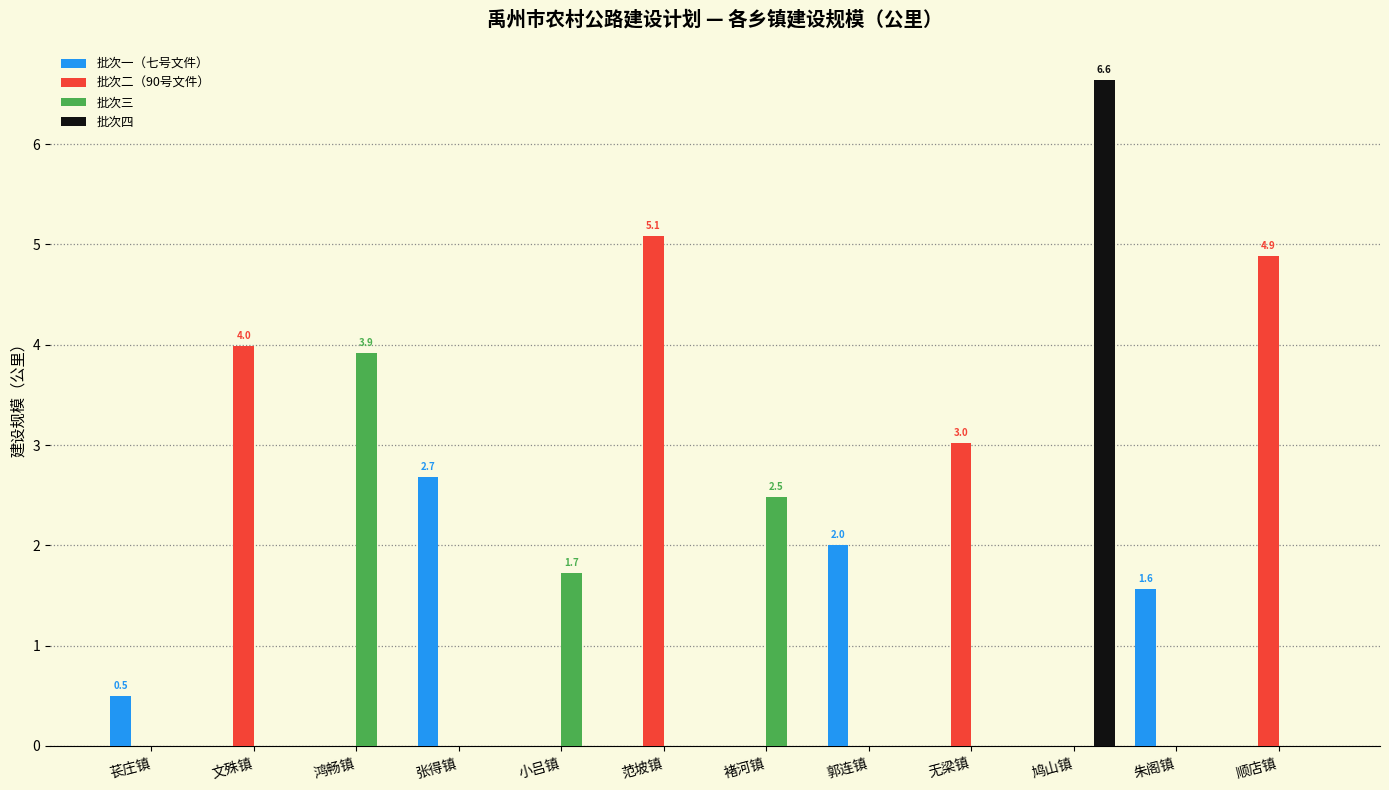

What is the maximum value shown in the chart?

6.6